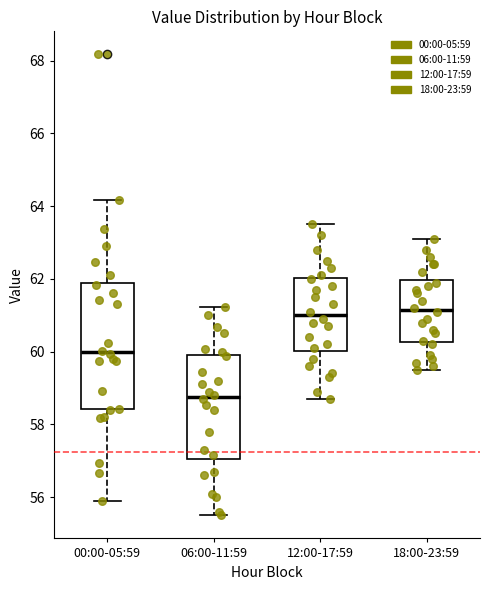

Where is the upper edge of the box for 18:00-23:59 on the y-axis? The values are not printed on the chart, so give them approximately, as read against the axis.

62.0